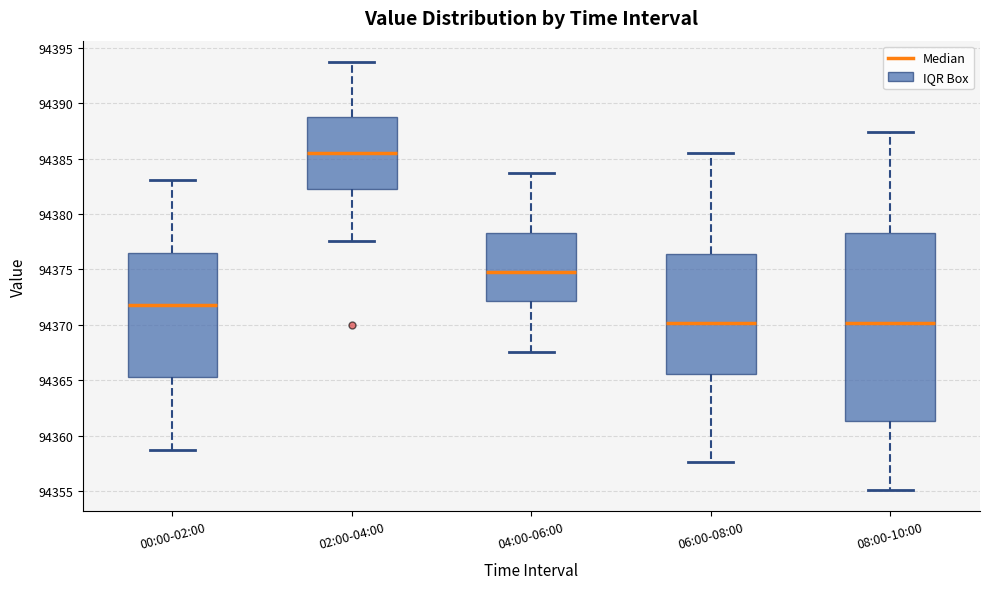

Which box is the tallest, from its lower edge to its upper edge?

08:00-10:00